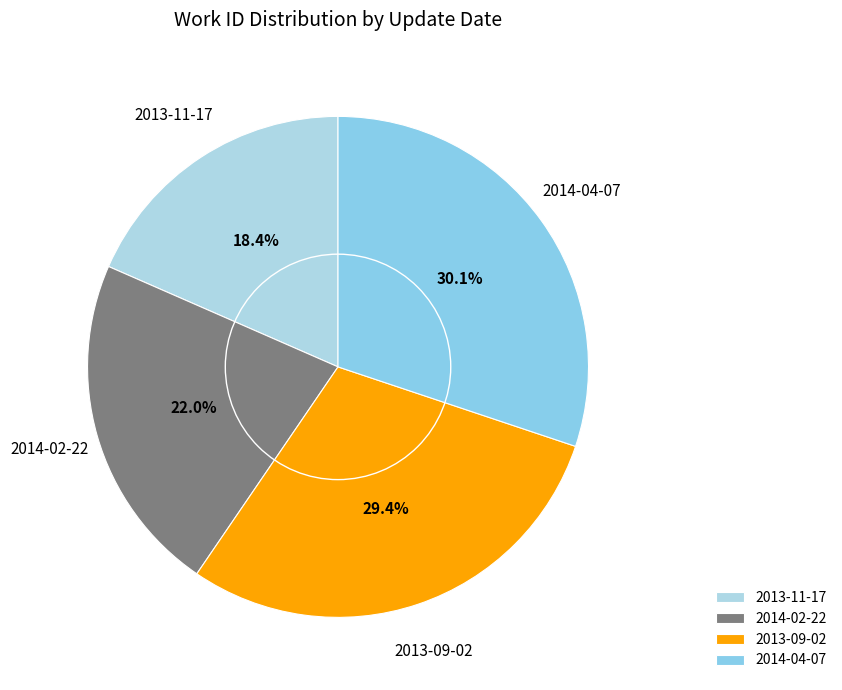

Do 2014-02-22 and 2013-11-17 together represent more than half of the pie?

No